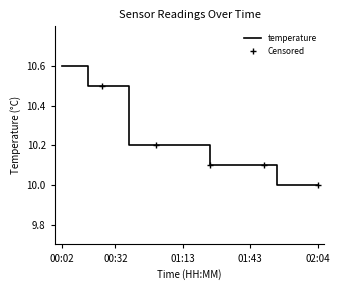

Read the value at 01:19.

10.2